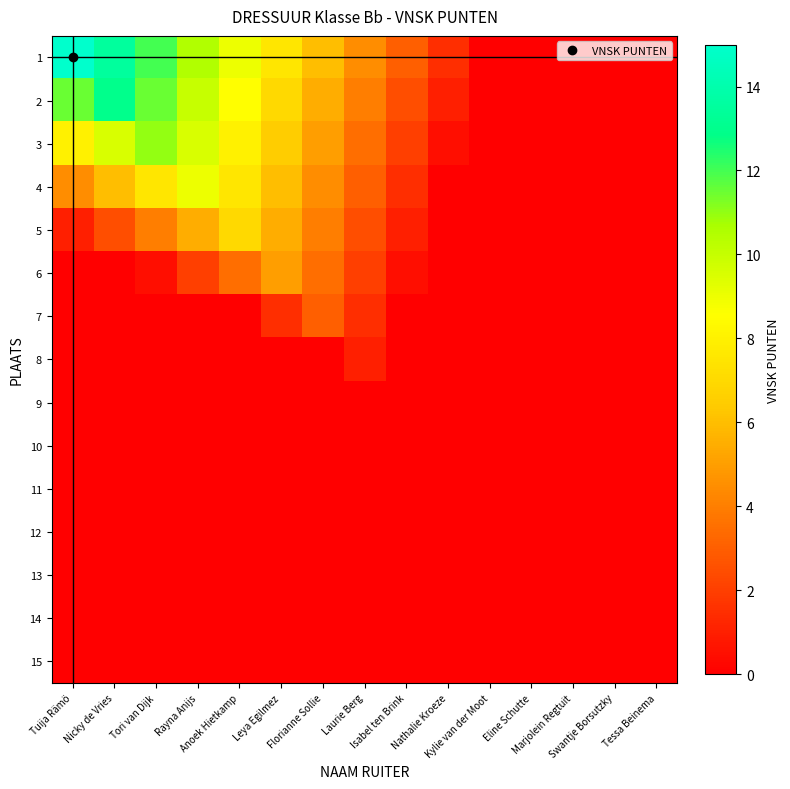

What is the spread (max minus min) of values at Rayna Anijs?

10.5